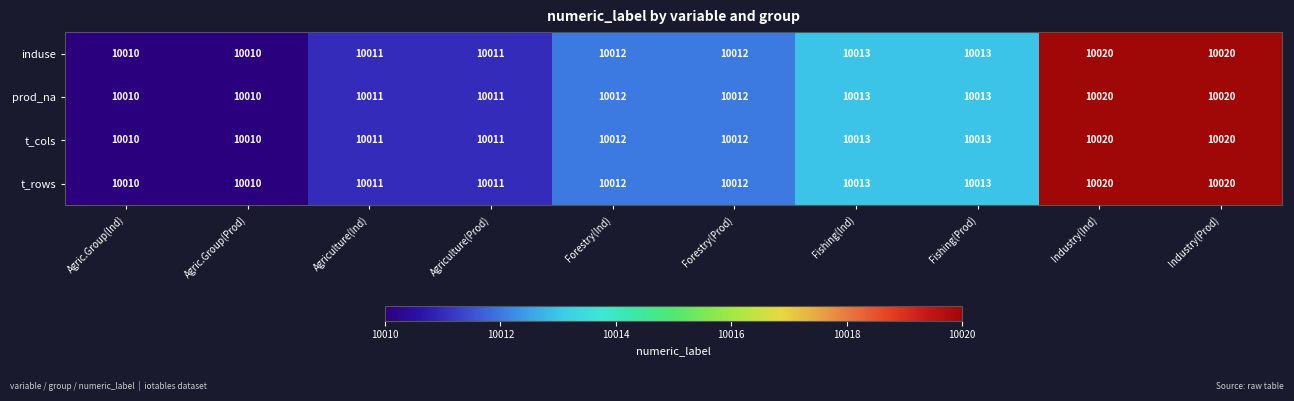

What is the maximum value shown in the chart?

10020